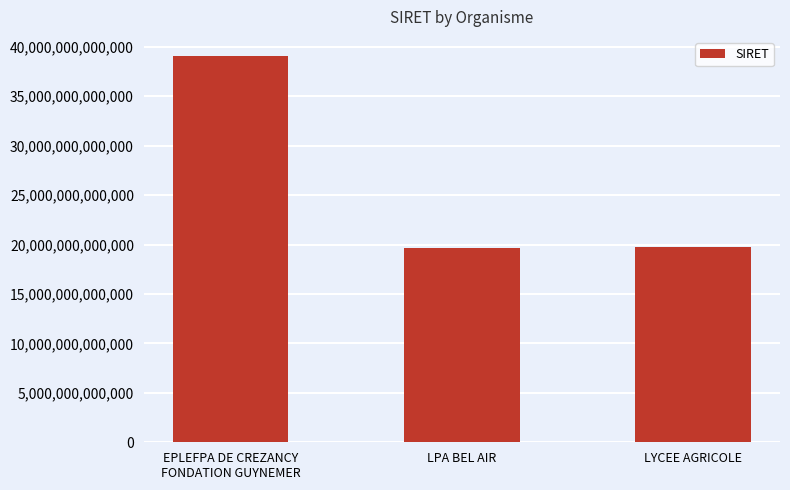

How many bars are there in total?

3